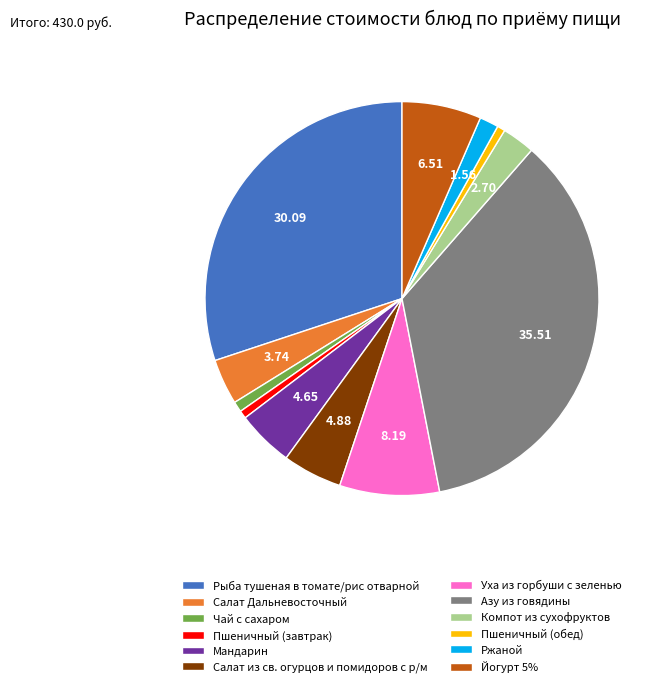

Which slice is the largest?

Азу из говядины